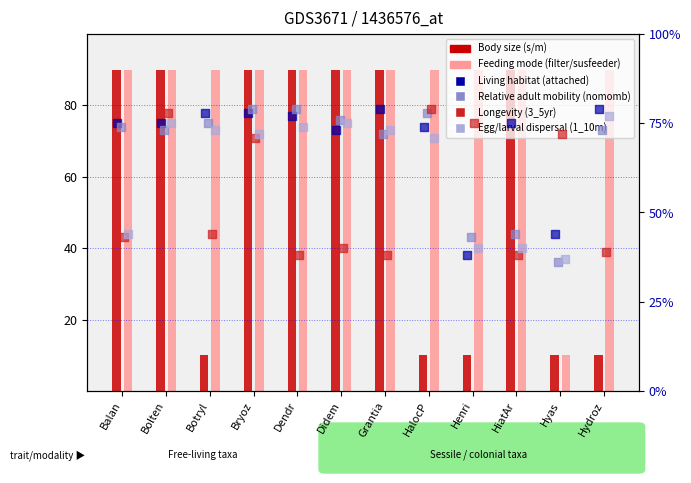

Is the value of Body size (s/m) at Grantia greater than the value of Relative adult mobility (nomomb) at Didem?

Yes